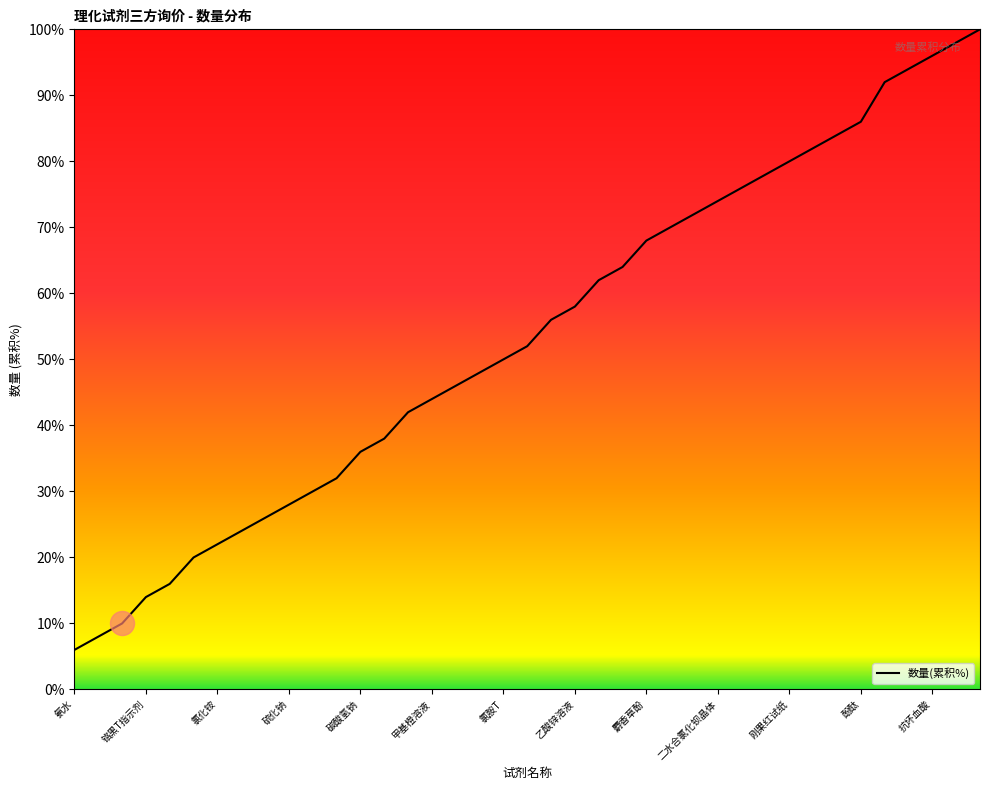

What is the minimum value shown in the chart?

6.0